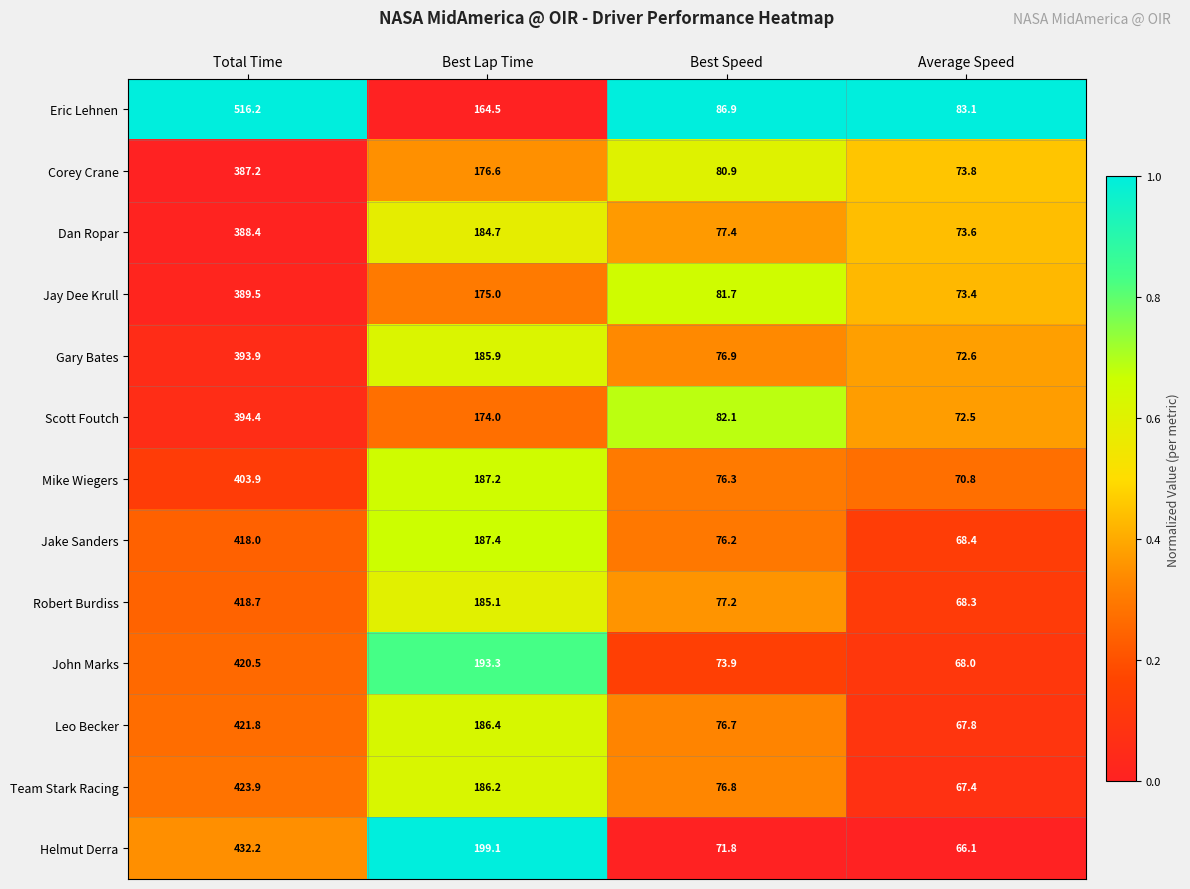

Is it true that Helmut Derra equals 73.4 at Best Lap Time?

False